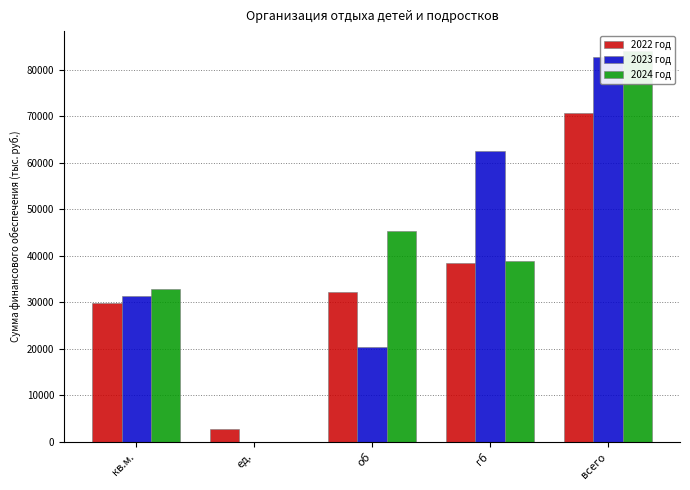

Which series changed the most between кв.м. and ед.?

2024 год